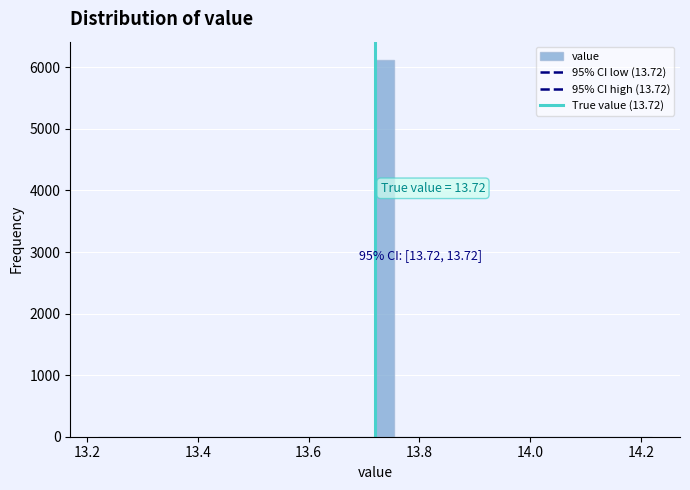

Read against the x-axis, roughly where is the centre of the tallest bar?

13.74